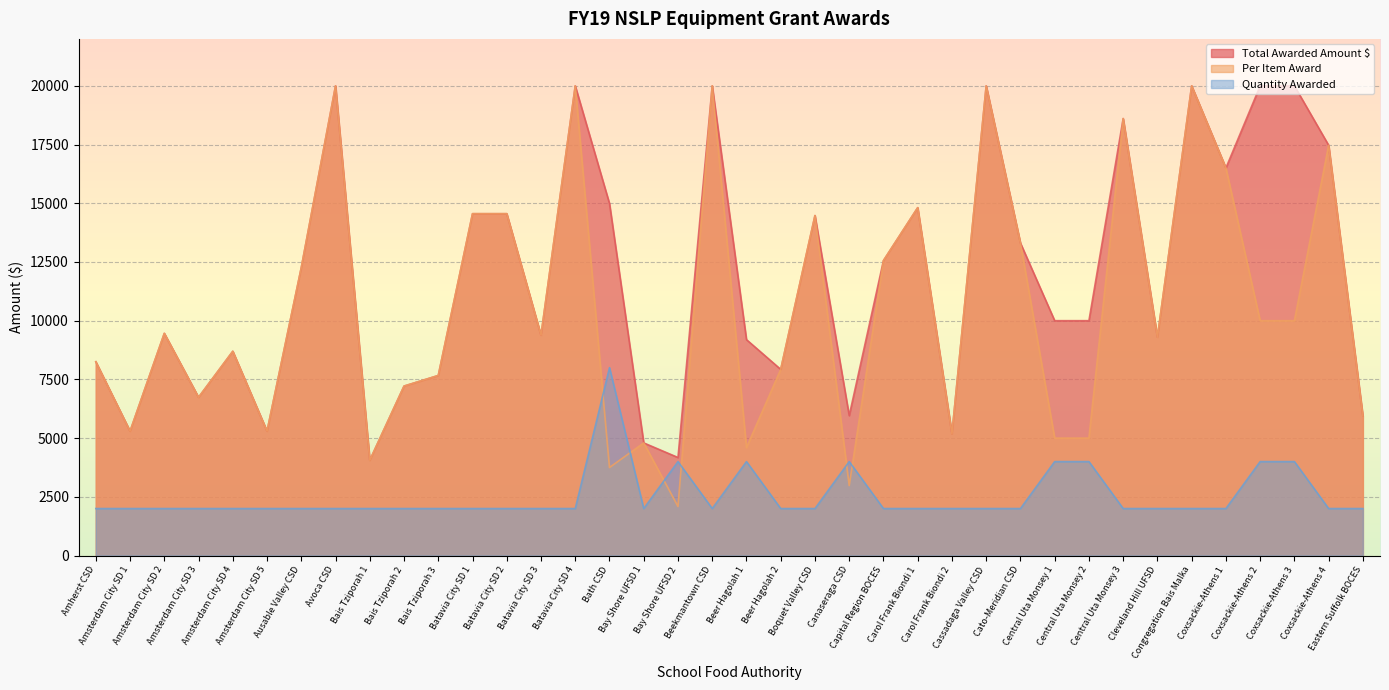

How many lines are shown in the chart?

3